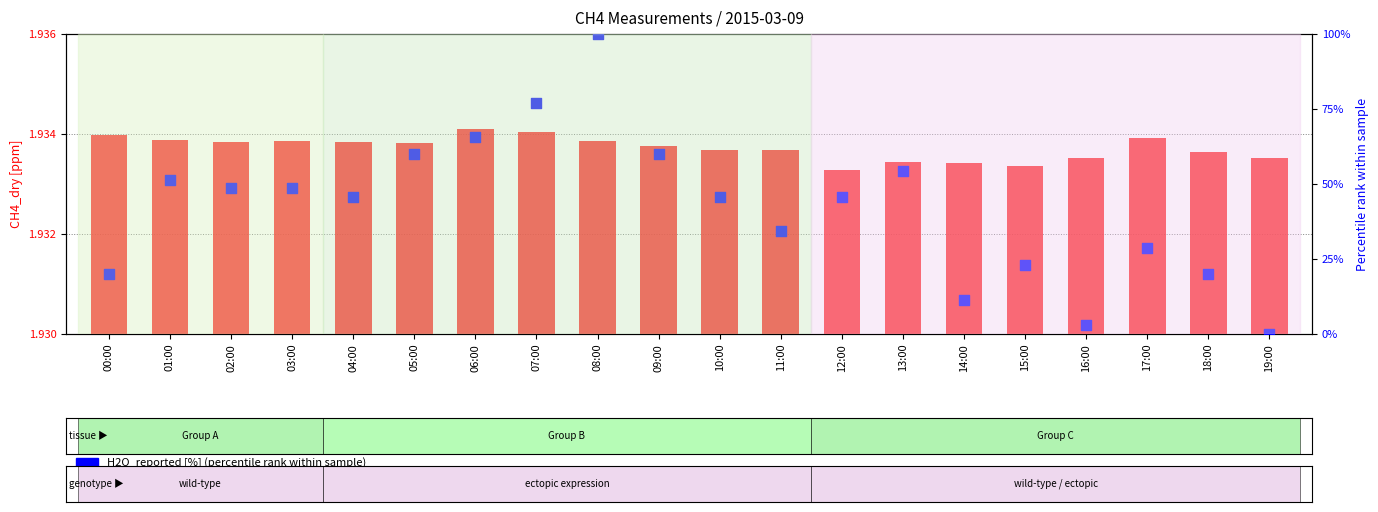

What is the total value across all series at 03:00?

50.5